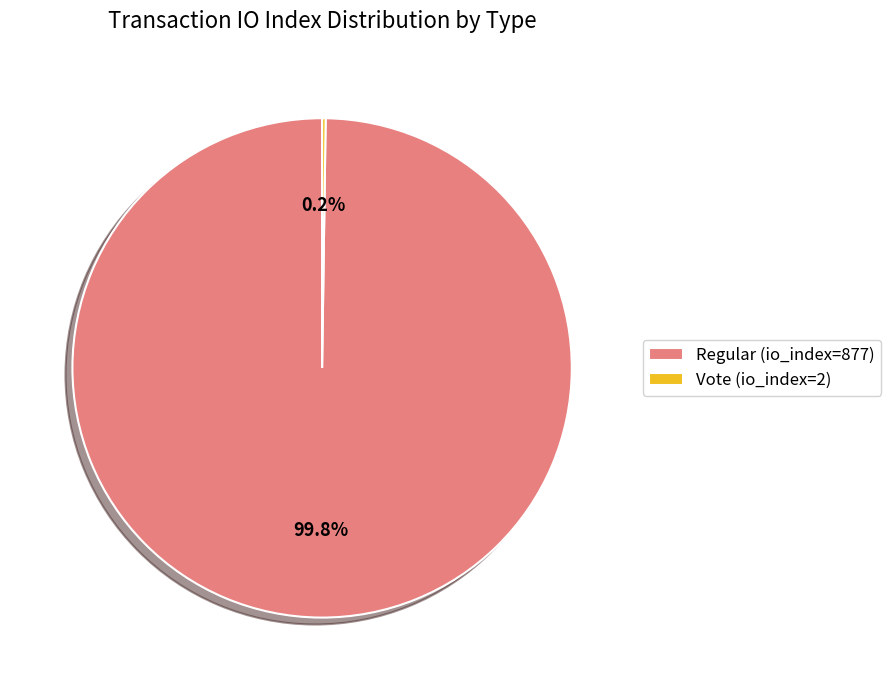

Which category has the biggest portion of the pie?

Regular (io_index=877)